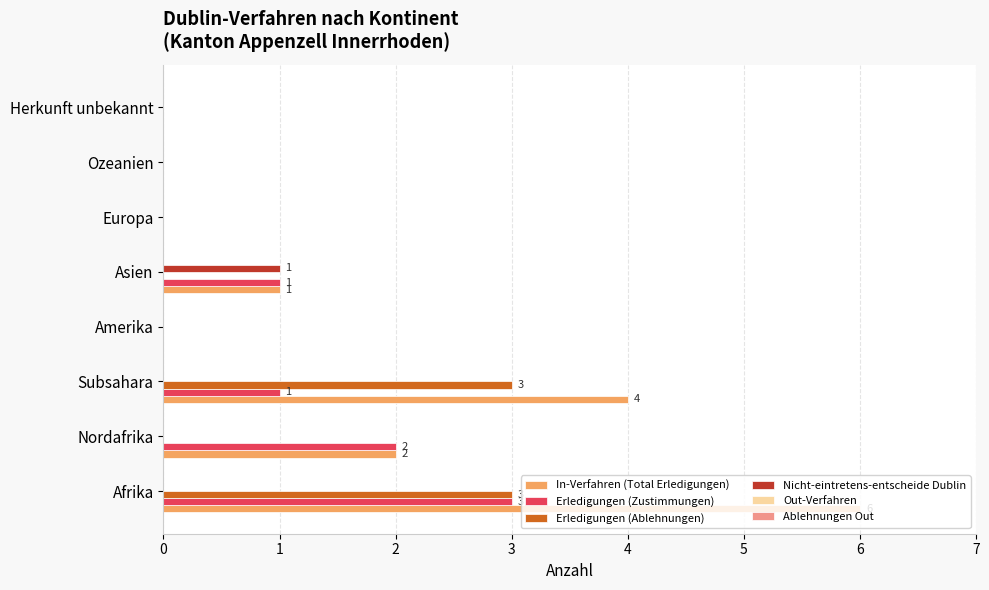

Which series has the largest total across all categories?

In-Verfahren (Total Erledigungen)